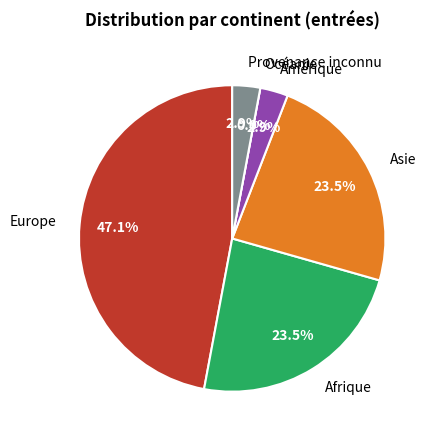

What is the smallest slice in the pie chart?

Océanie